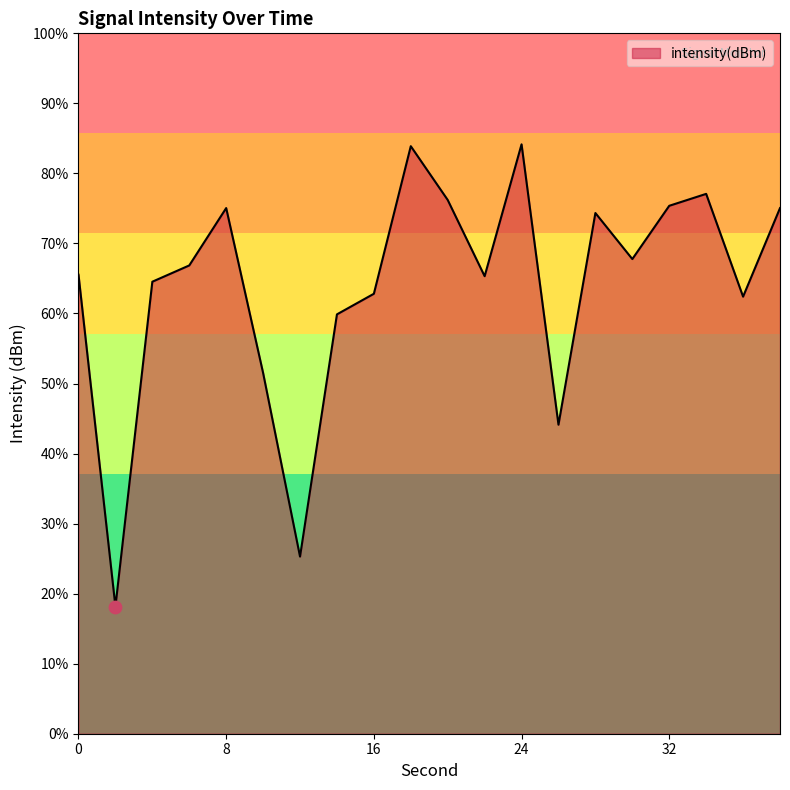

Between 14 and 36, which is larger?

36